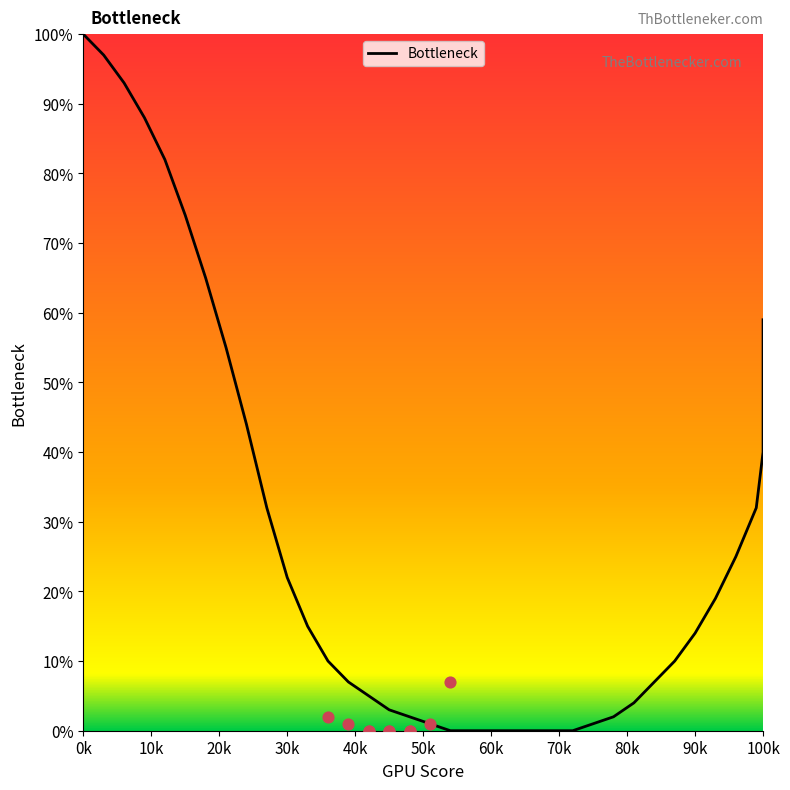

Which has a higher value, 93 or 15?

15